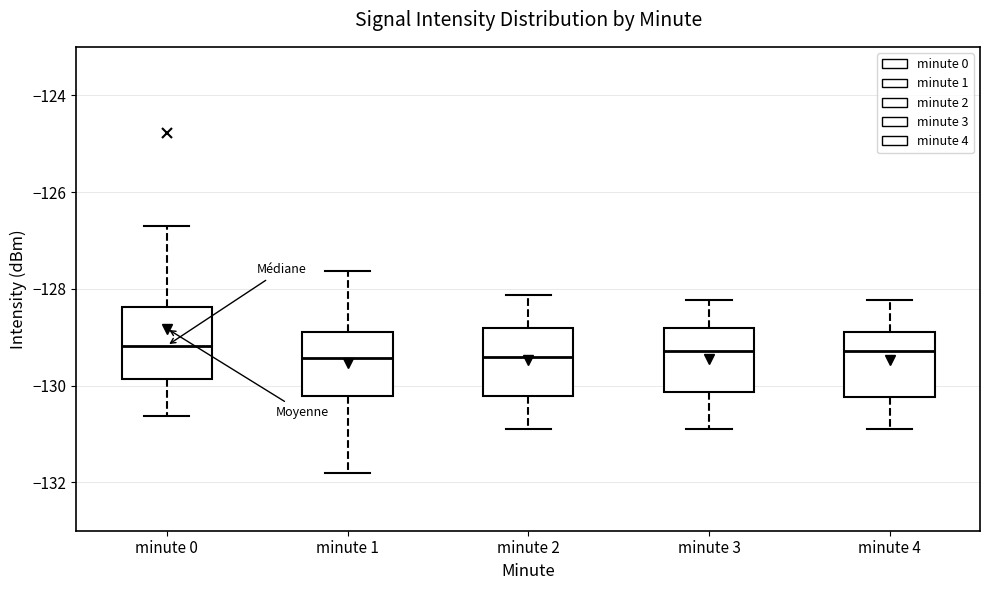

Where does the lower whisker of the box for minute 3 end on the y-axis? The values are not printed on the chart, so give them approximately, as read against the axis.

-131.0